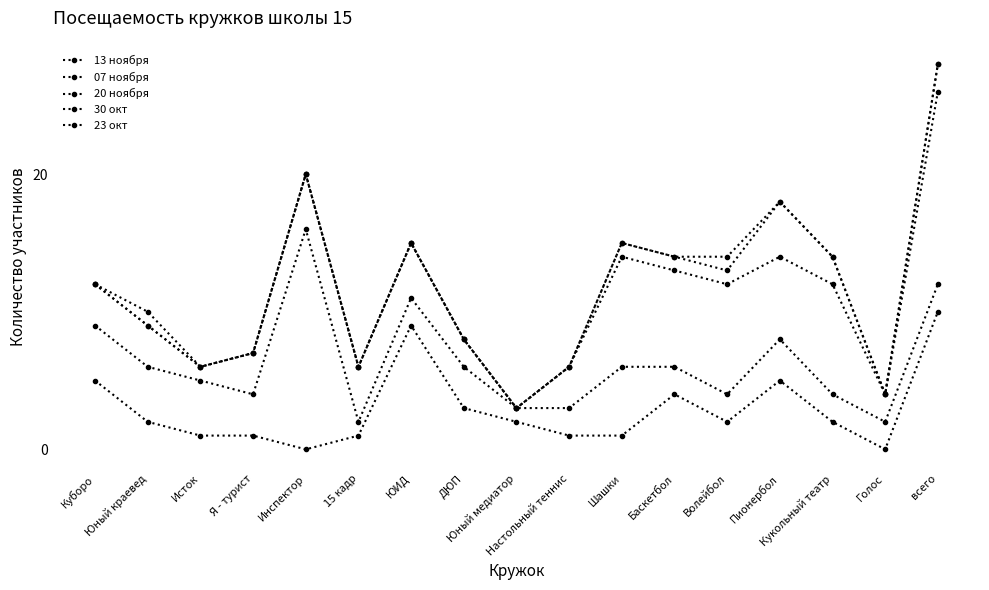

How many lines are shown in the chart?

5